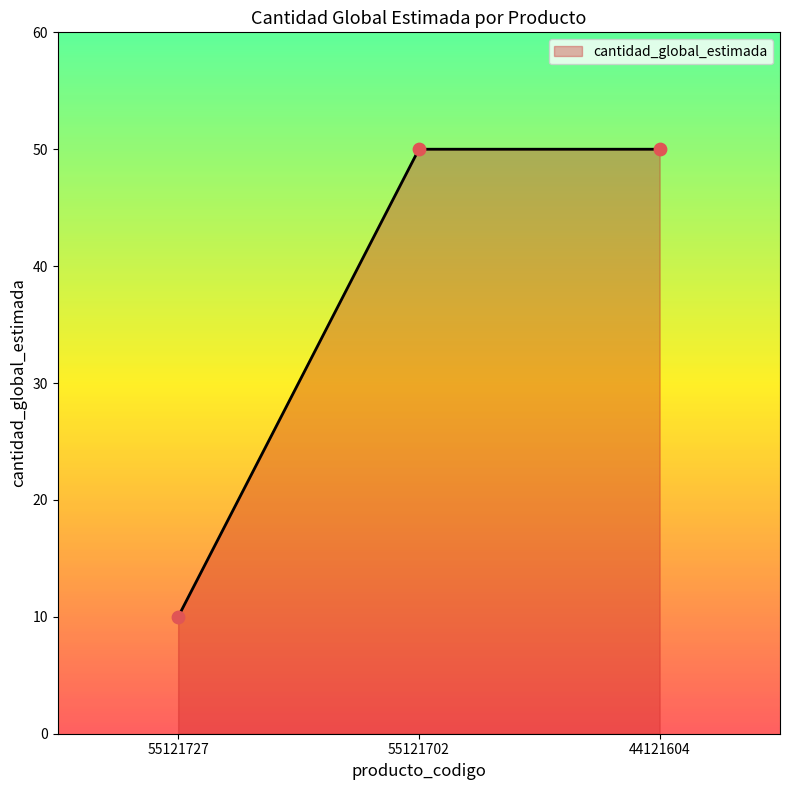

What is the ratio of the value at 44121604 to the value at 55121702?

1.0